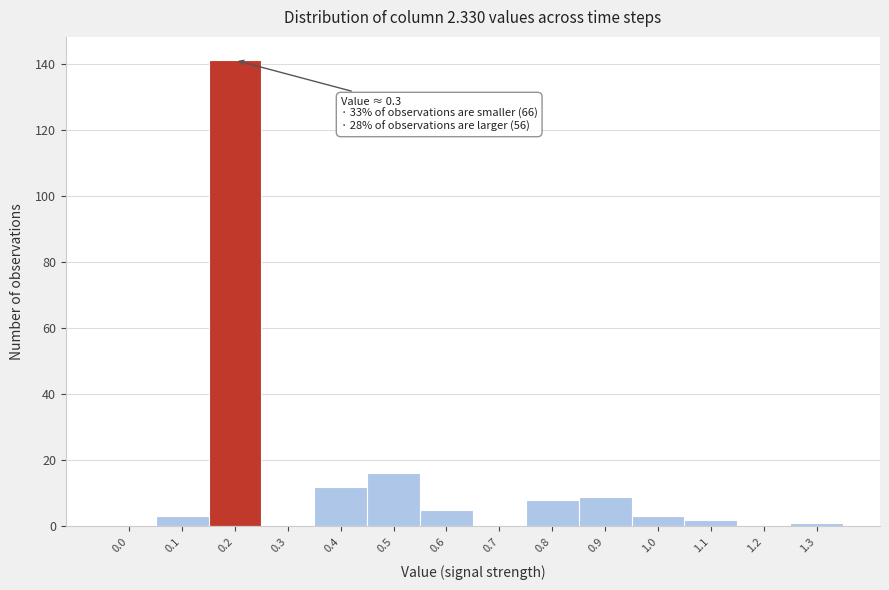

Reading left to right, extract all data points from this chart.

0.0=0	0.1=3	0.2=141	0.3=0	0.4=12	0.5=16	0.6=5	0.7=0	0.8=8	0.9=9	1.0=3	1.1=2	1.2=0	1.3=1